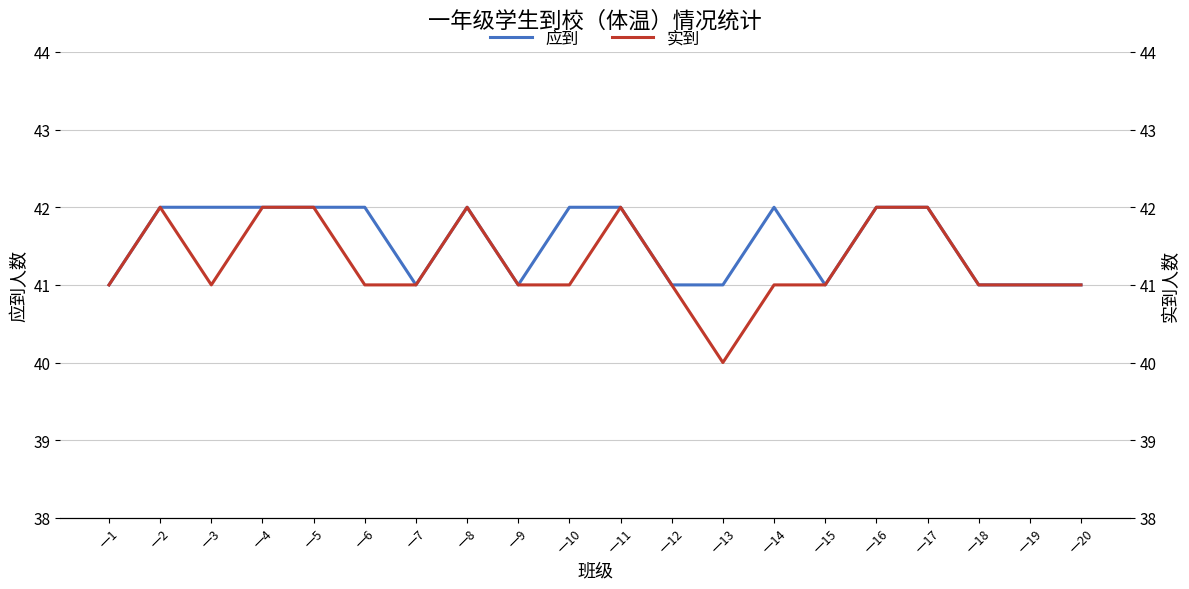

What is the value of the 实到 point at the 12th from the left?

41